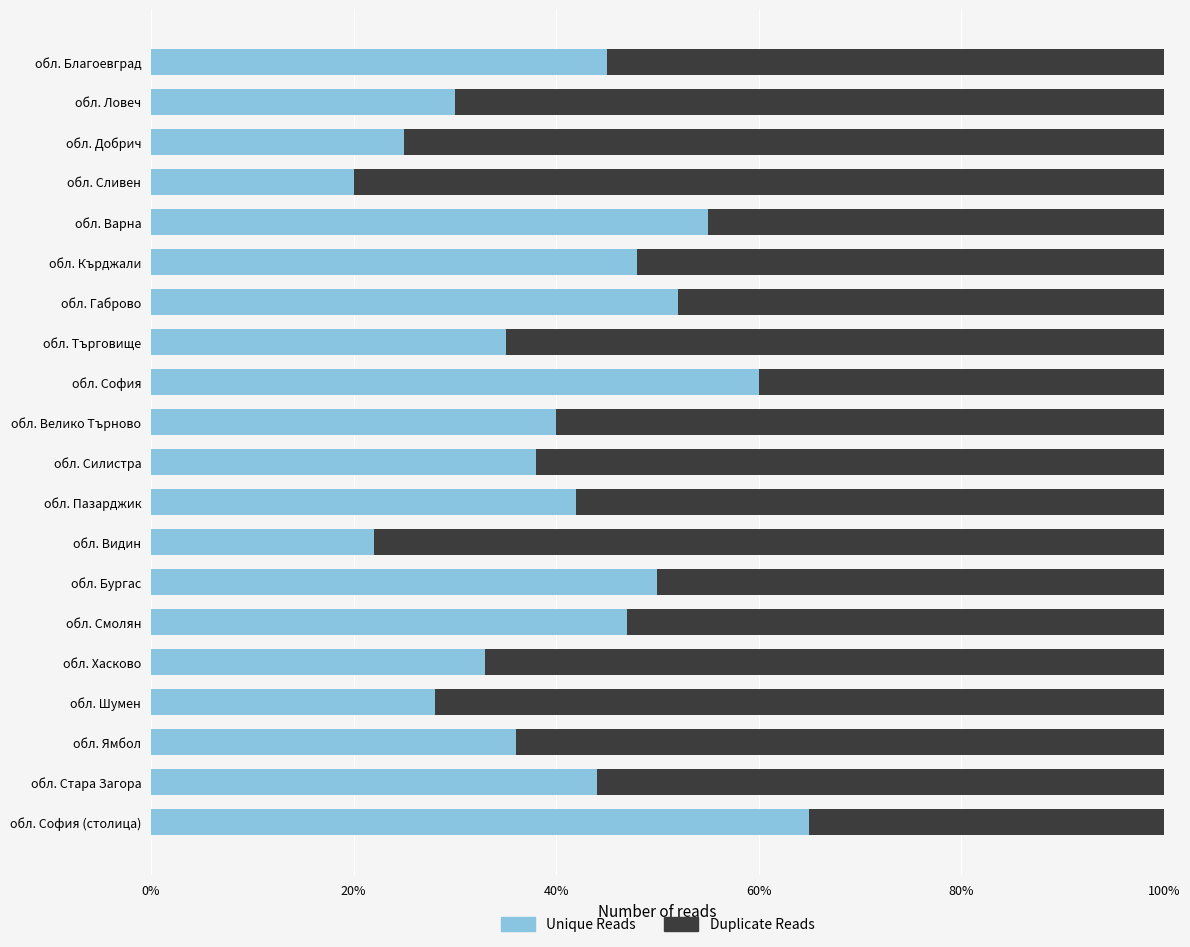

What are all the series names shown in the legend?

Unique Reads, Duplicate Reads